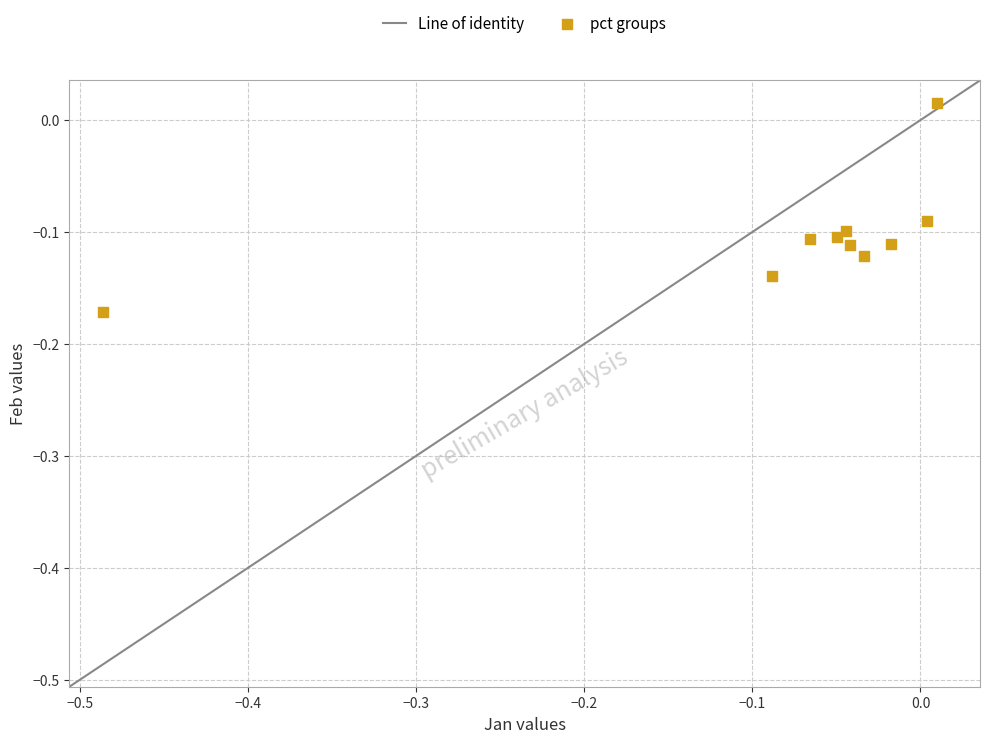

What is the range of X values (max minus min)?

0.5